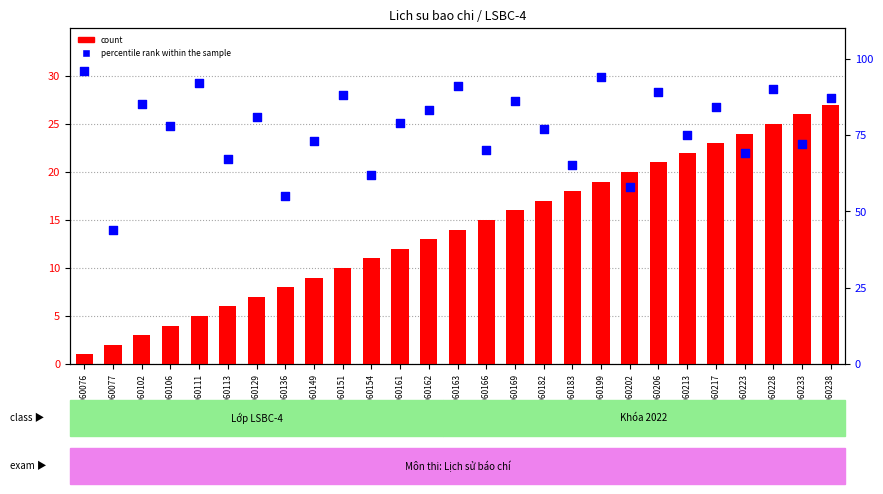

Which series reaches the maximum Y coordinate?

percentile rank within the sample